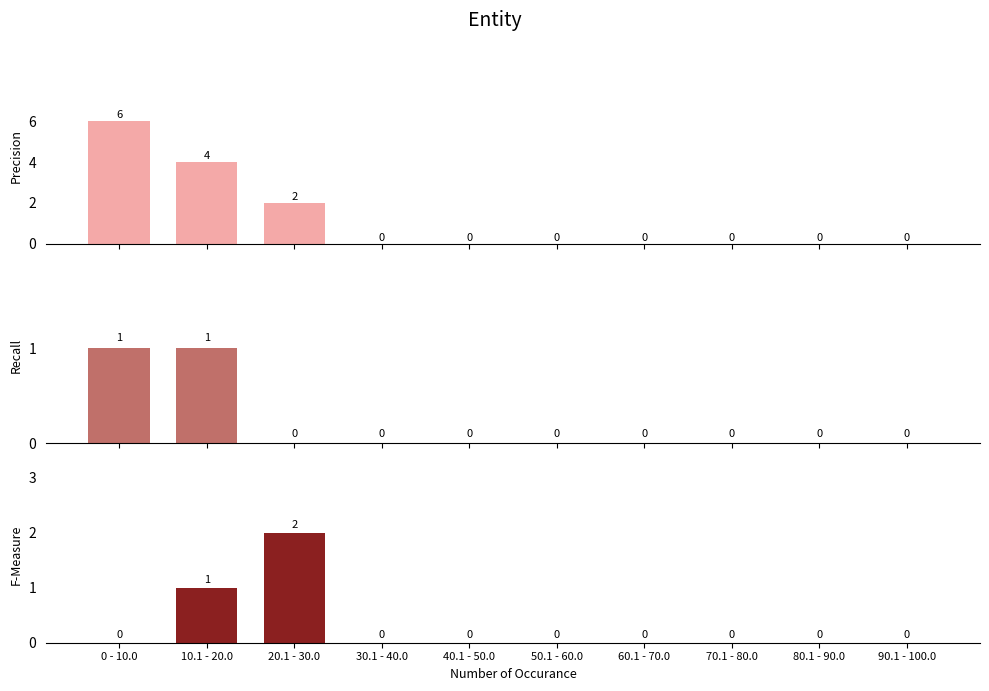

What is the difference between the second highest and second lowest values in the Recall series?

1